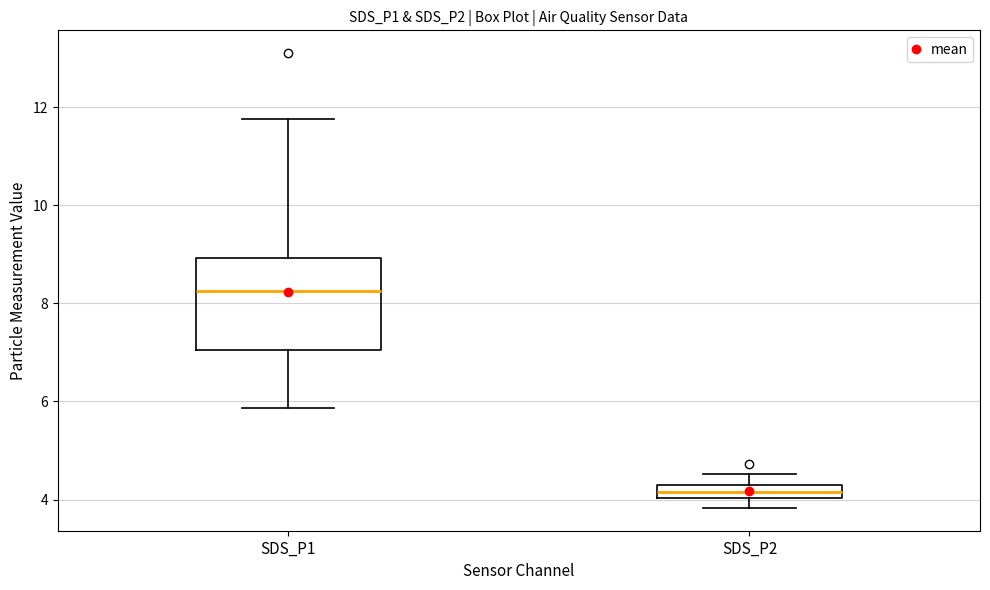

Where is the upper edge of the box for SDS_P2 on the y-axis? The values are not printed on the chart, so give them approximately, as read against the axis.

4.4